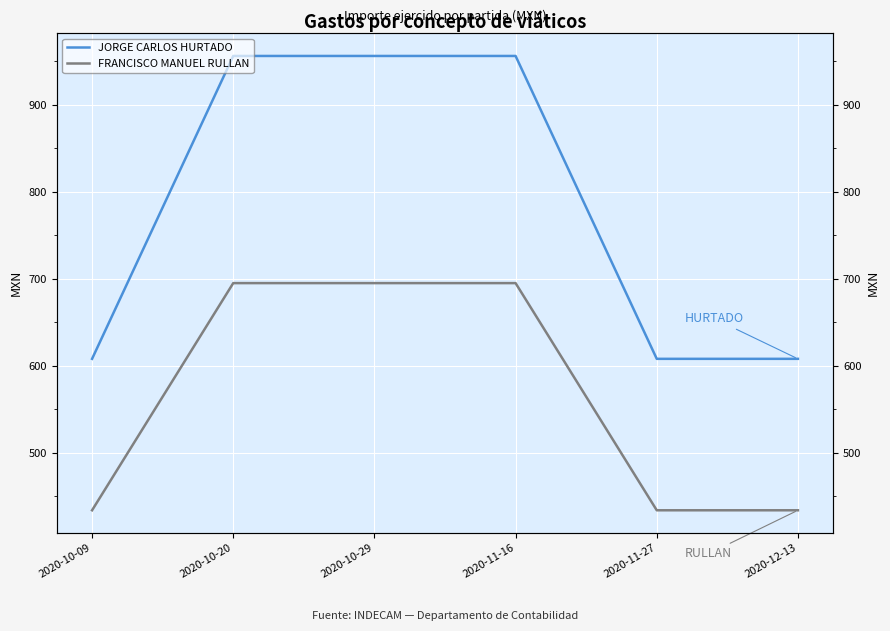

What is the average value of the FRANCISCO MANUEL RULLAN series?

564